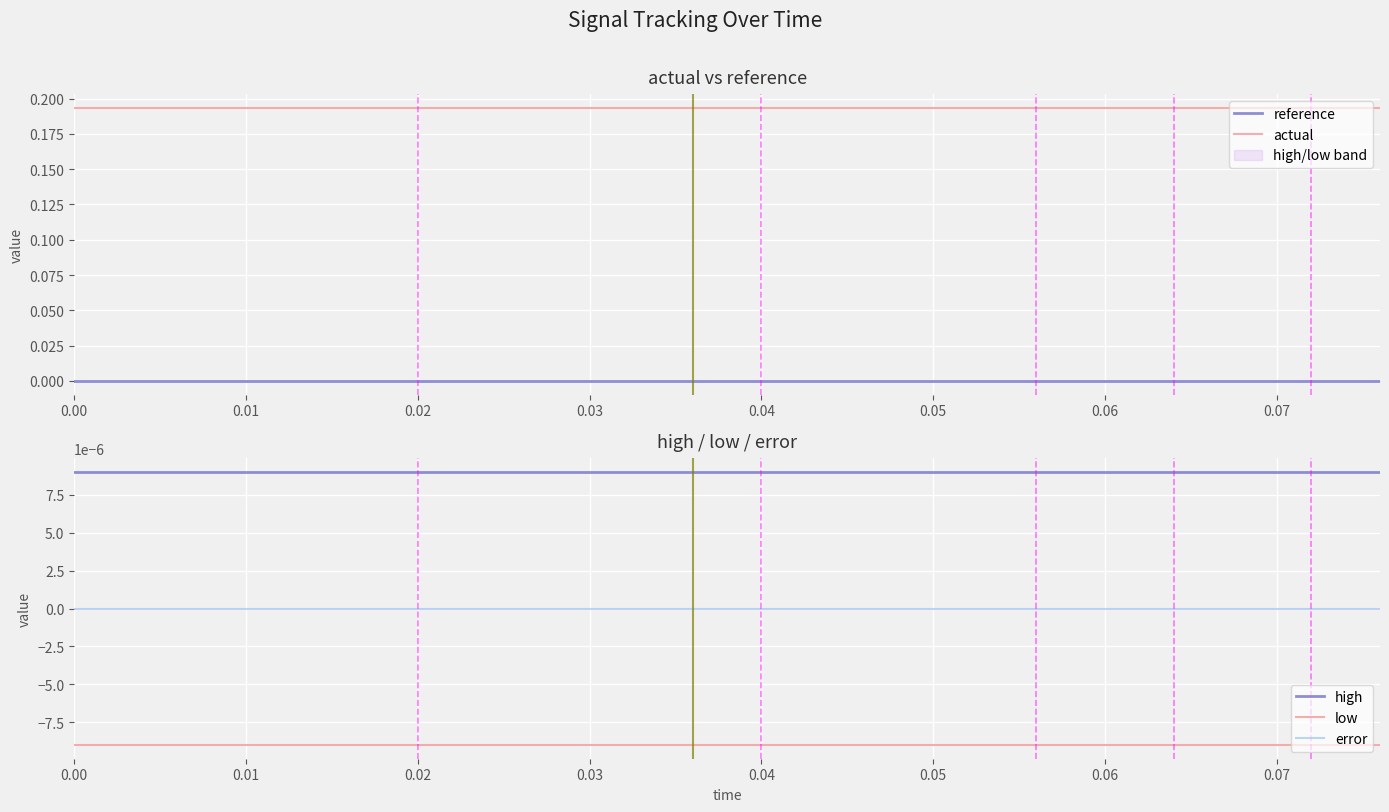

True or false: low and error intersect in this chart.

False